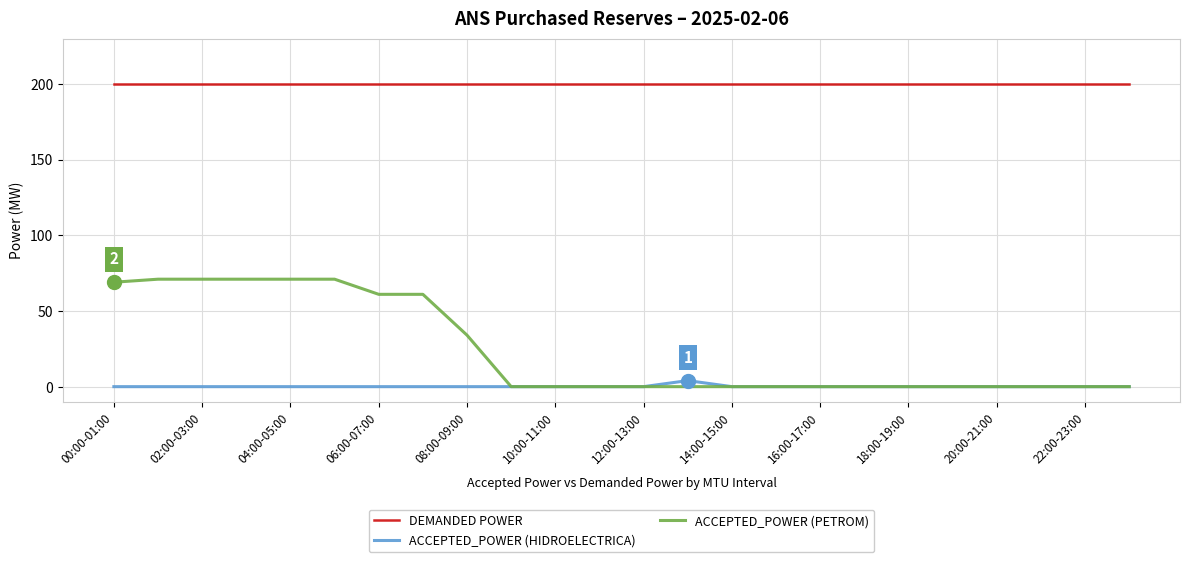

Which series has the largest range (max minus min)?

ACCEPTED_POWER (PETROM)